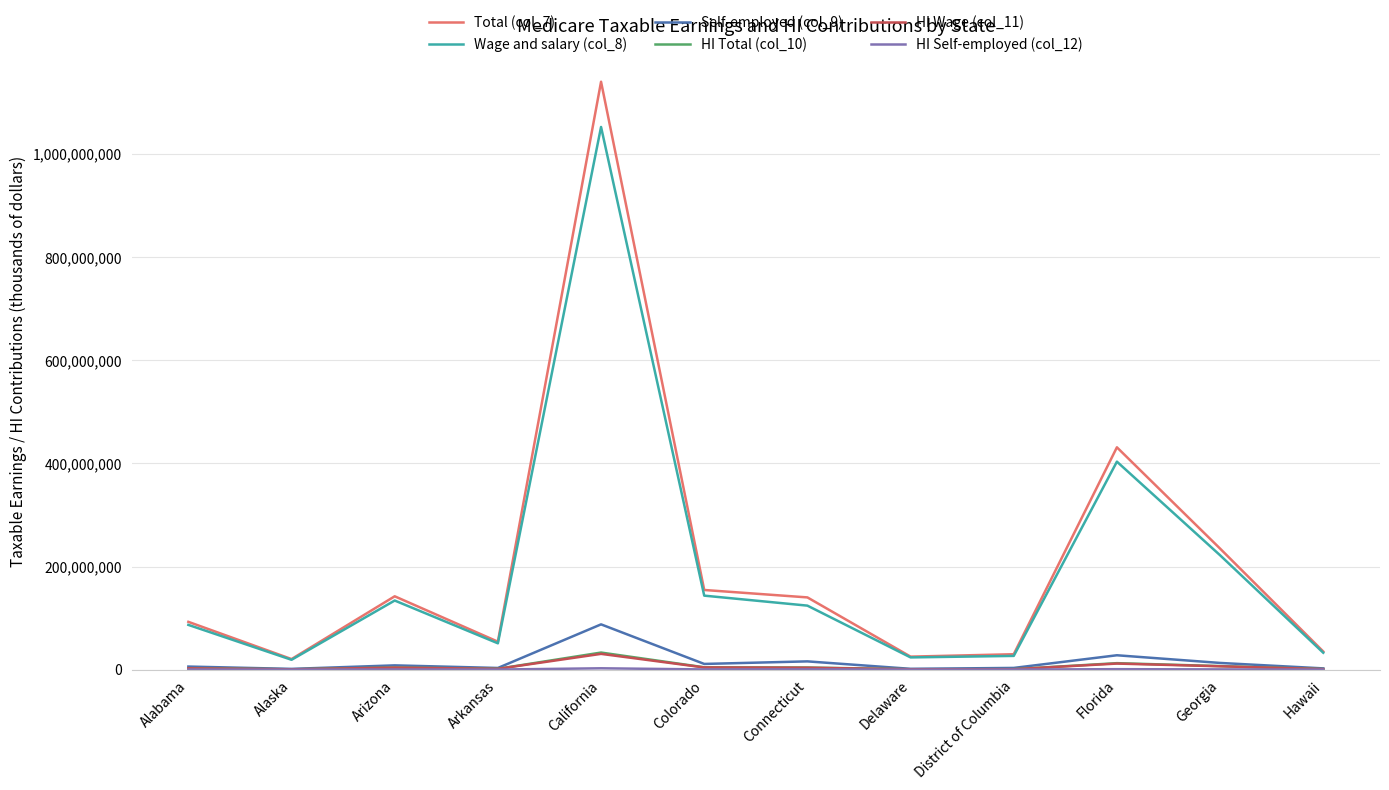

Is the value of Self-employed (col_9) at Arkansas greater than the value of Total (col_7) at Arkansas?

No